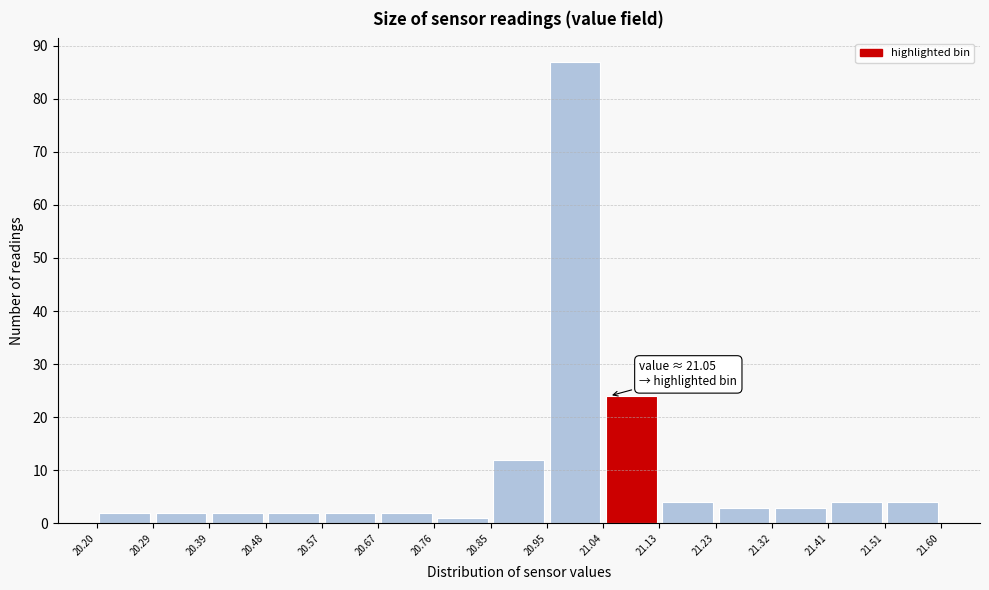

Over which range of the x-axis is the bar tallest?

20.95 to 21.04